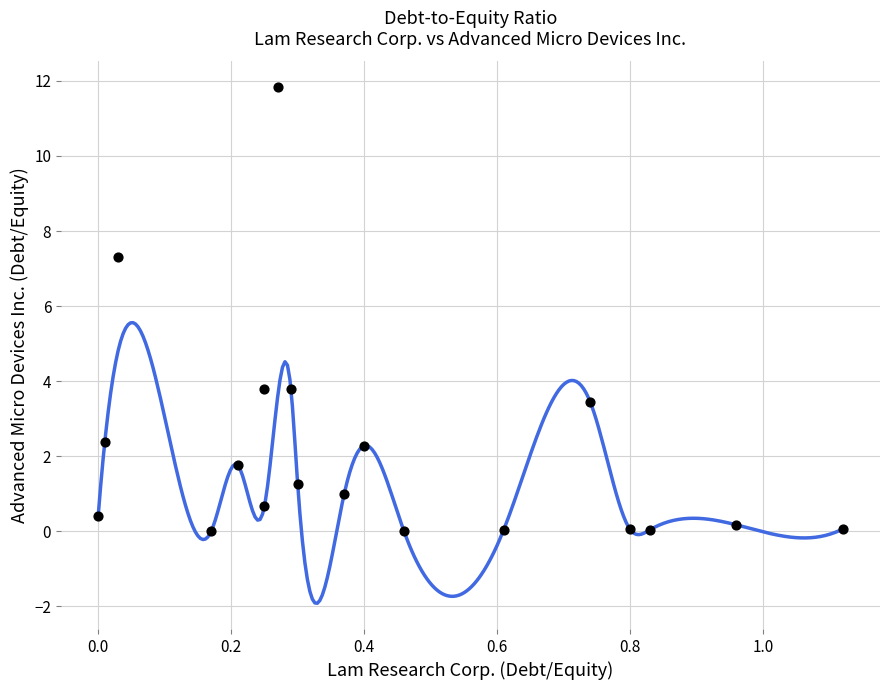

What is the range of Y values (max minus min)?

11.8